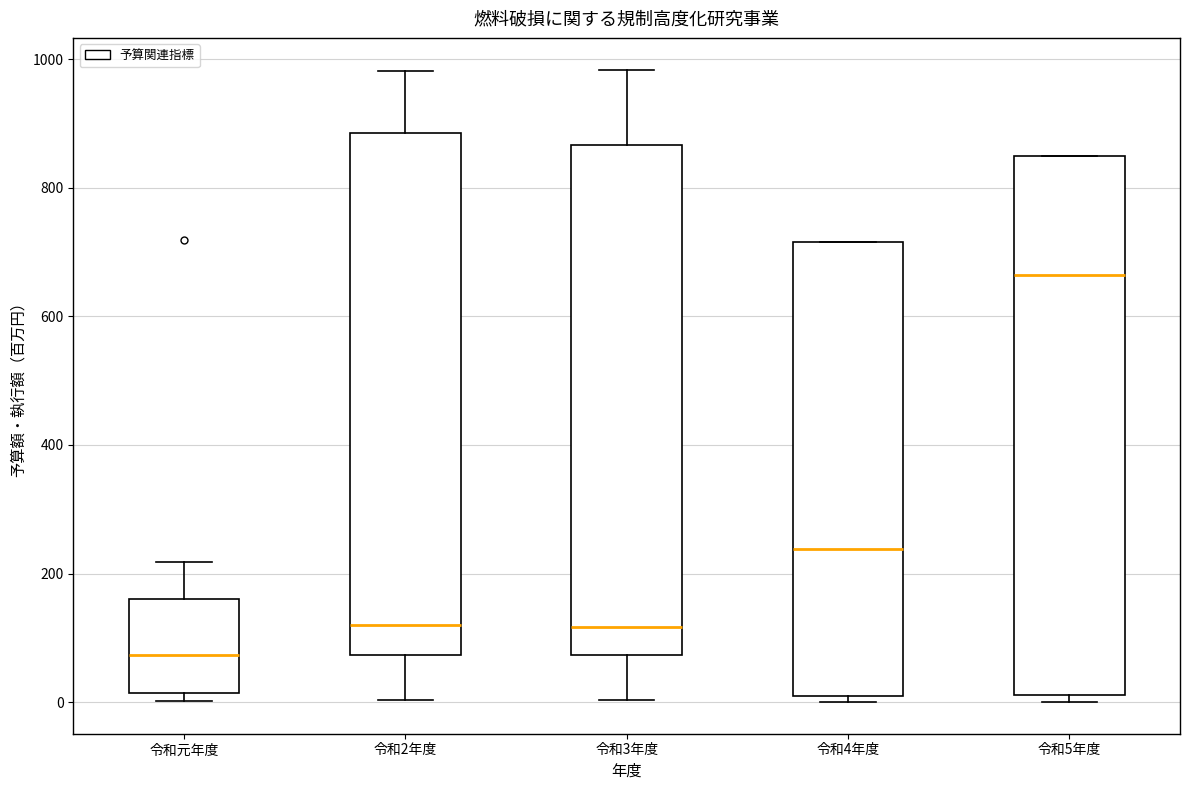

Comparing the boxes themselves (not the whiskers), which one is the tallest?

令和5年度